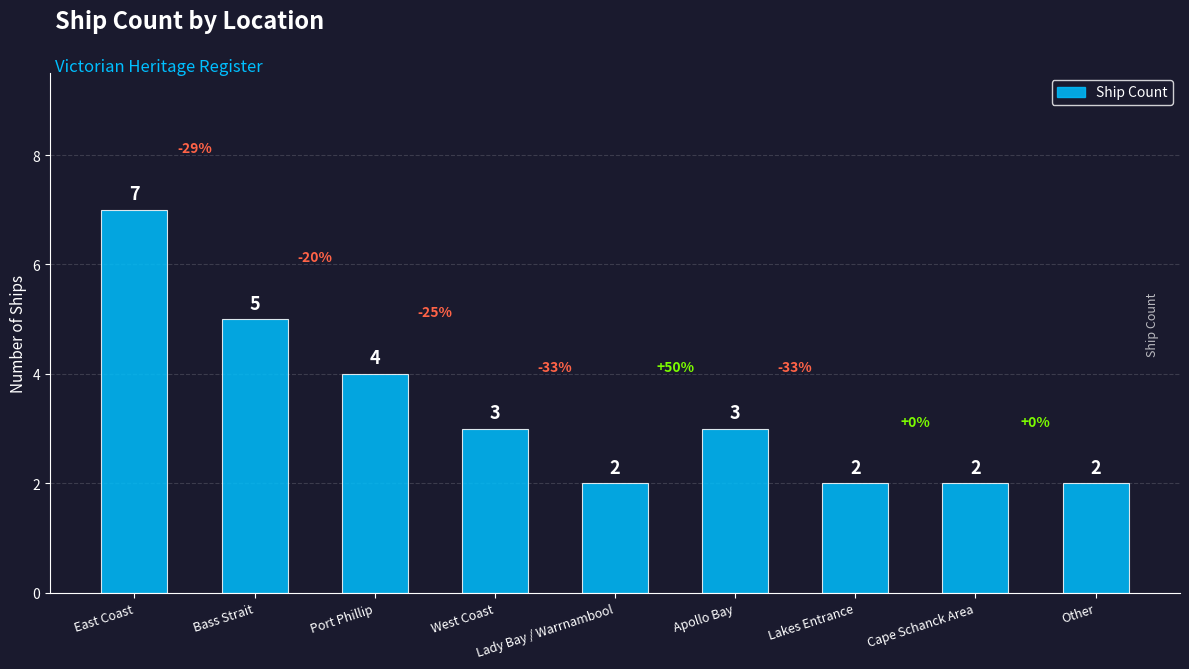

What is the difference between the values at East Coast and West Coast?

4